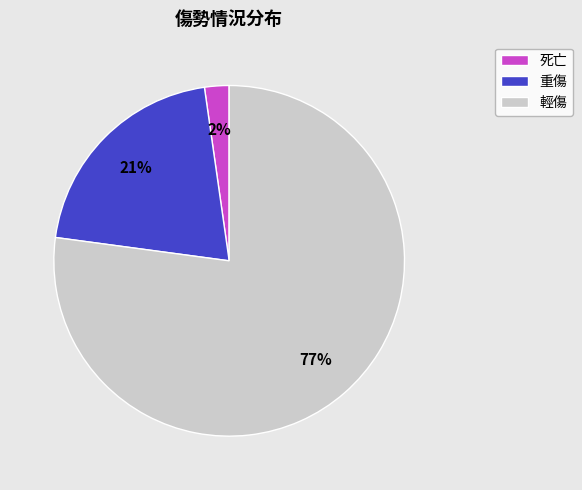

Do 死亡 and 輕傷 together represent more than half of the pie?

Yes